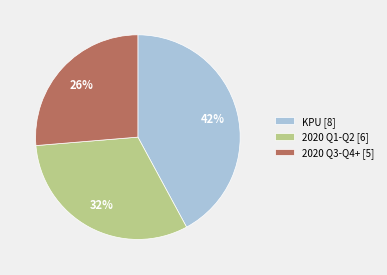

True or false: 2020 Q3-Q4+ [5] accounts for 13% of the total.

False